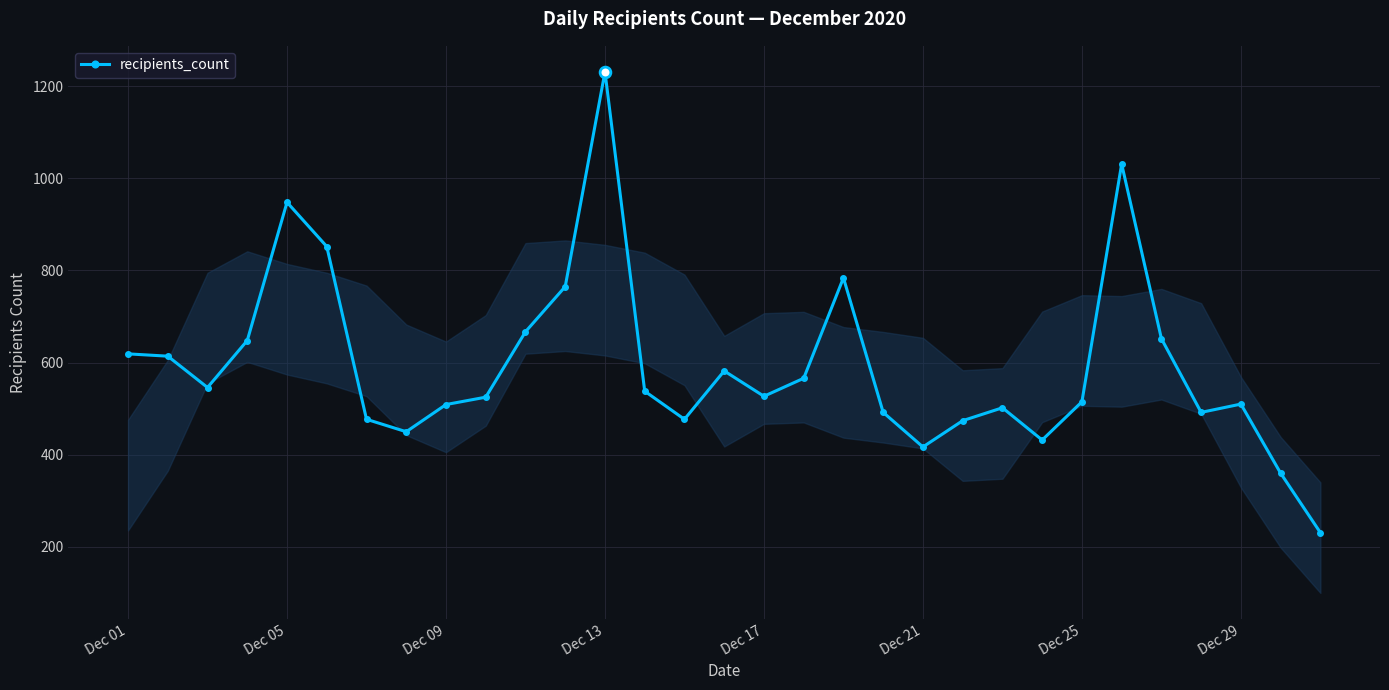

True or false: there are more than 0 points higher than both neighbors.

True